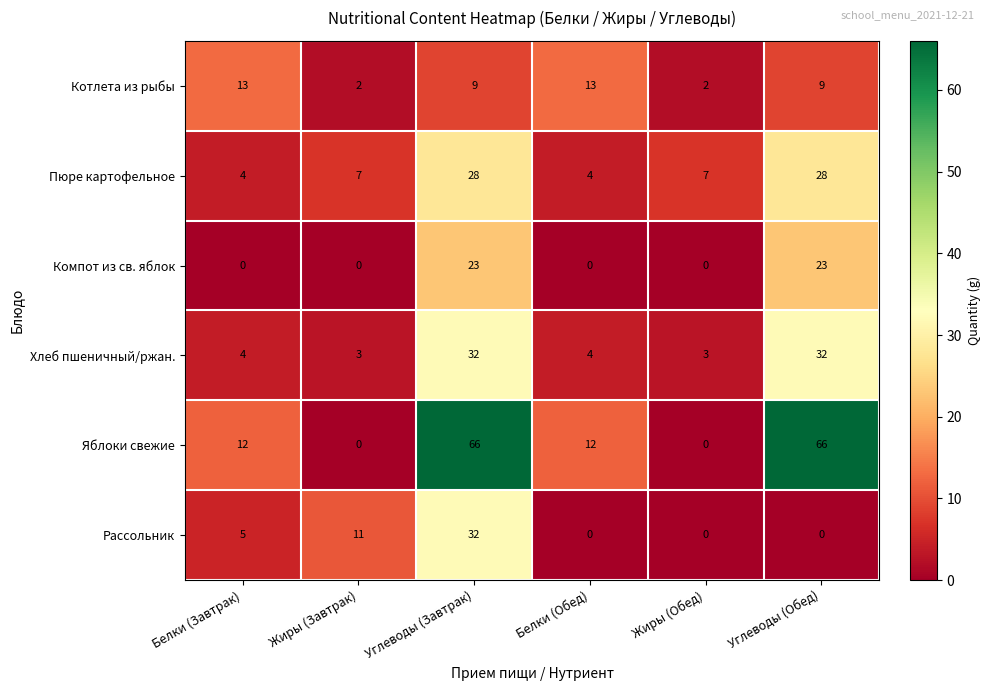

At which category is the sum across all series the highest?

Углеводы (Завтрак)